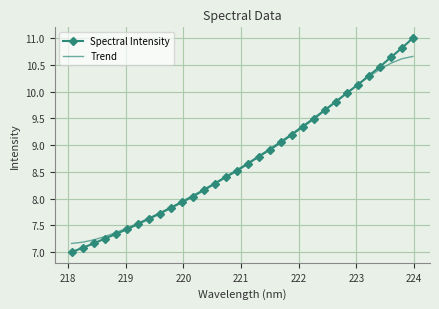

List the series in order of their peak value, lowest first.

Trend, Spectral Intensity